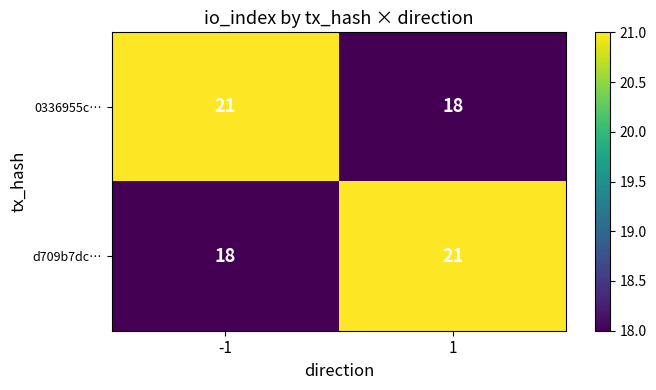

Rank the series at -1 from lowest to highest value.

d709b7dc…, 0336955c…